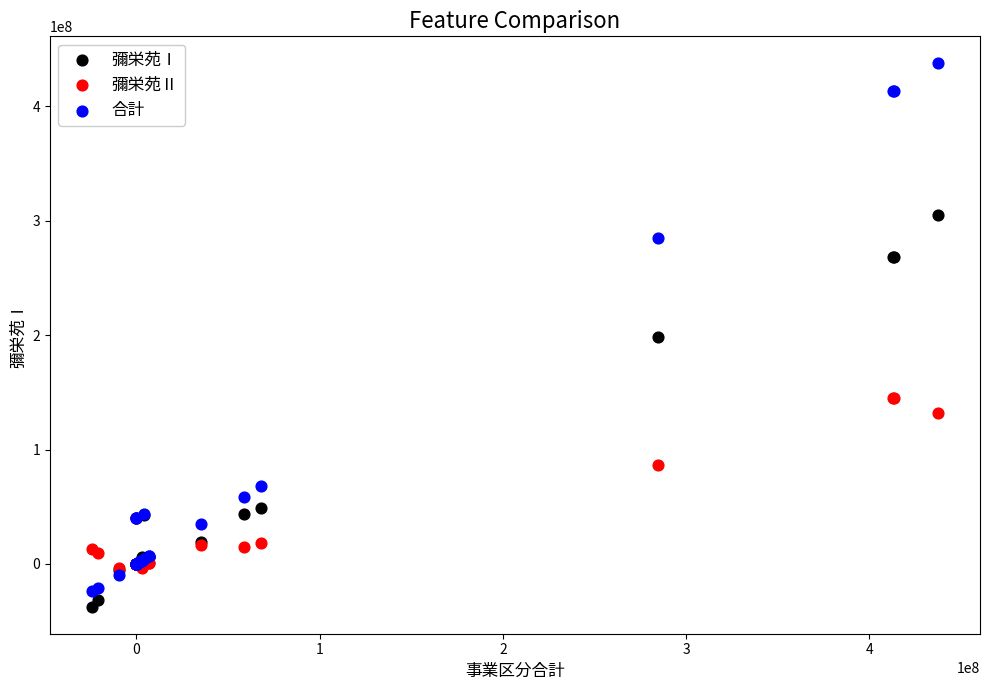

In the 合計 series, what Y value is closest to 206645167?

284923785